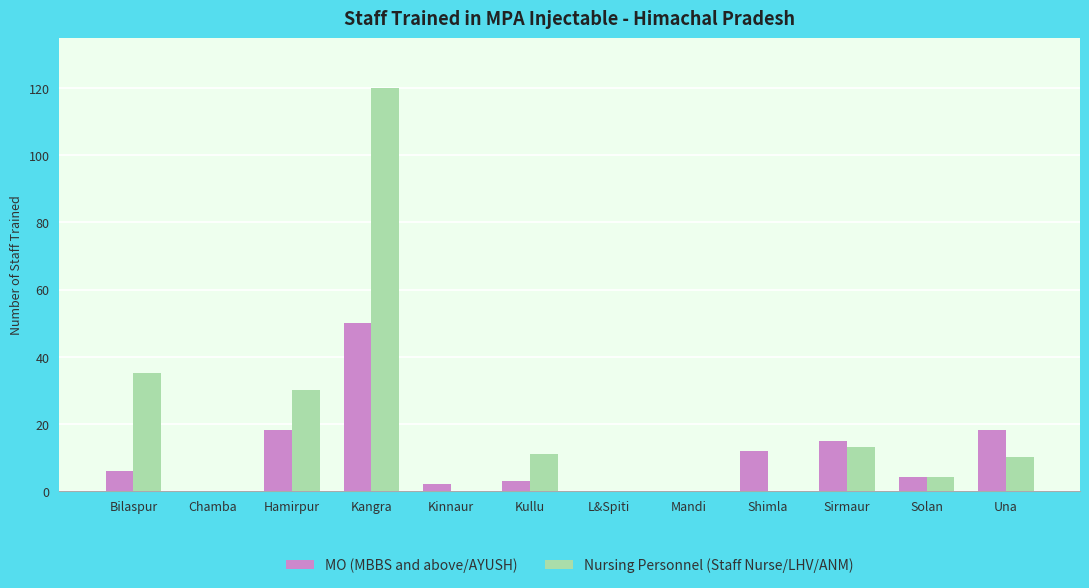

Which series has the widest spread of values?

Nursing Personnel (Staff Nurse/LHV/ANM)